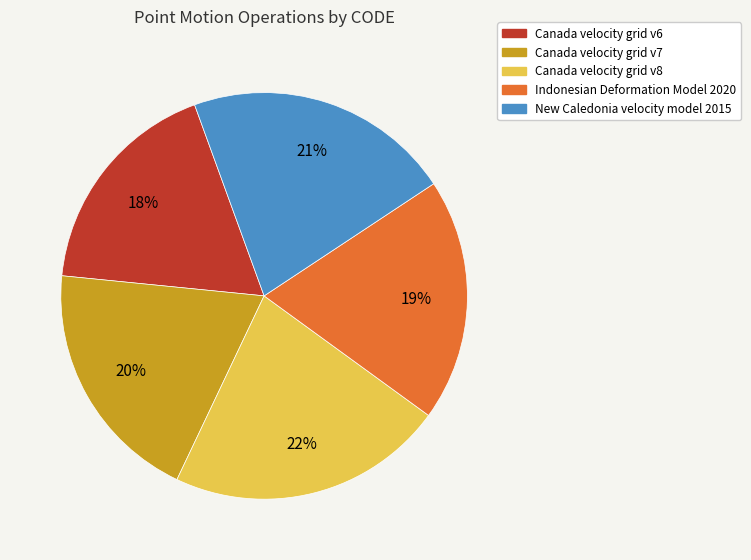

Which slice is the smallest?

Canada velocity grid v6